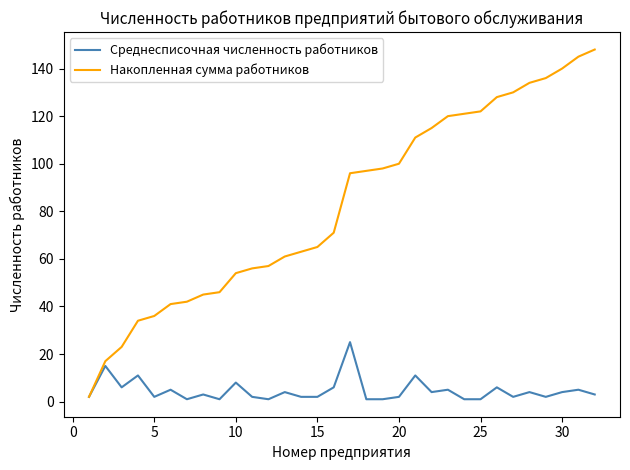

What is the maximum value for Среднесписочная численность работников?

25